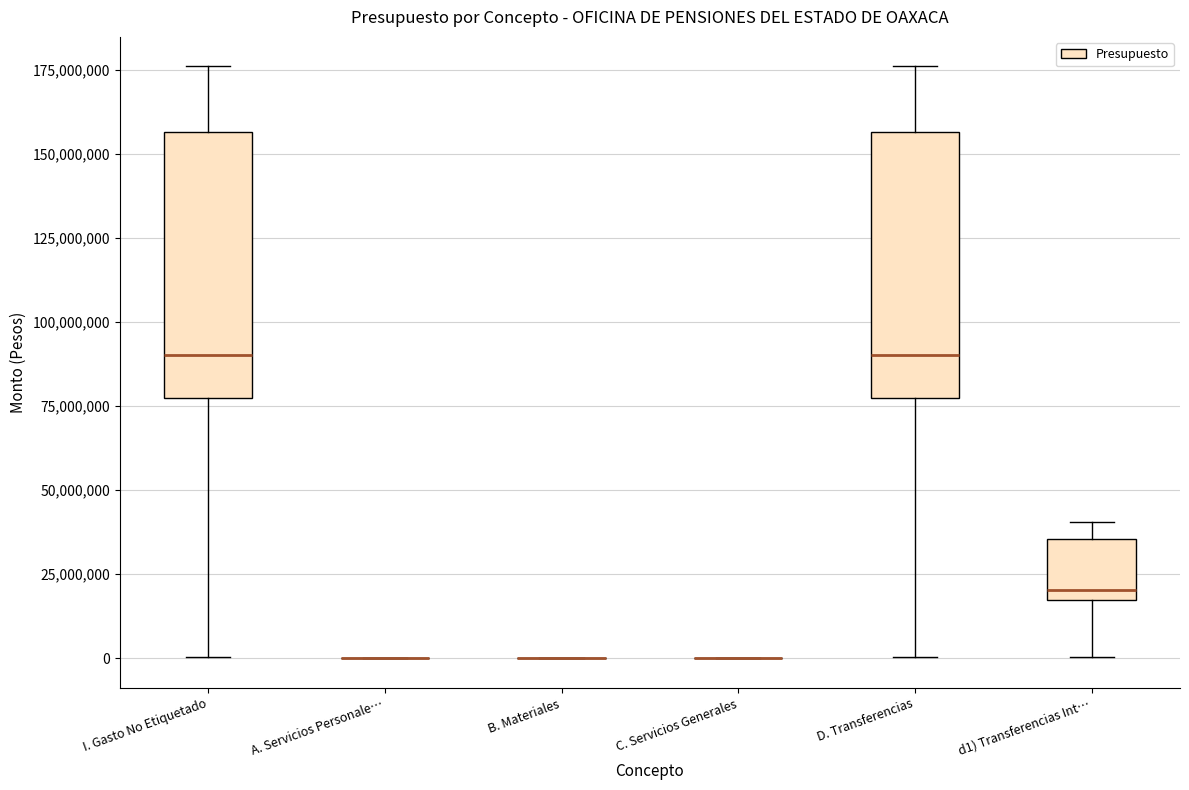

Reading left to right, transcribe this box plot: for each box, give where its median line is, the range the box spans, and where its two whiskers end, as read against the y-axis. The values are not printed on the chart, so give them approximately, as read against the axis.

I. Gasto No Etiquetado: median 90000000, box 75000000 to 155000000, whiskers 0 to 175000000
A. Servicios Personale…: box collapsed to a line at 0, whiskers 0 to 0
B. Materiales: box collapsed to a line at 0, whiskers 0 to 0
C. Servicios Generales: box collapsed to a line at 0, whiskers 0 to 0
D. Transferencias: median 90000000, box 75000000 to 155000000, whiskers 0 to 175000000
d1) Transferencias Int…: median 20000000, box 15000000 to 35000000, whiskers 0 to 40000000